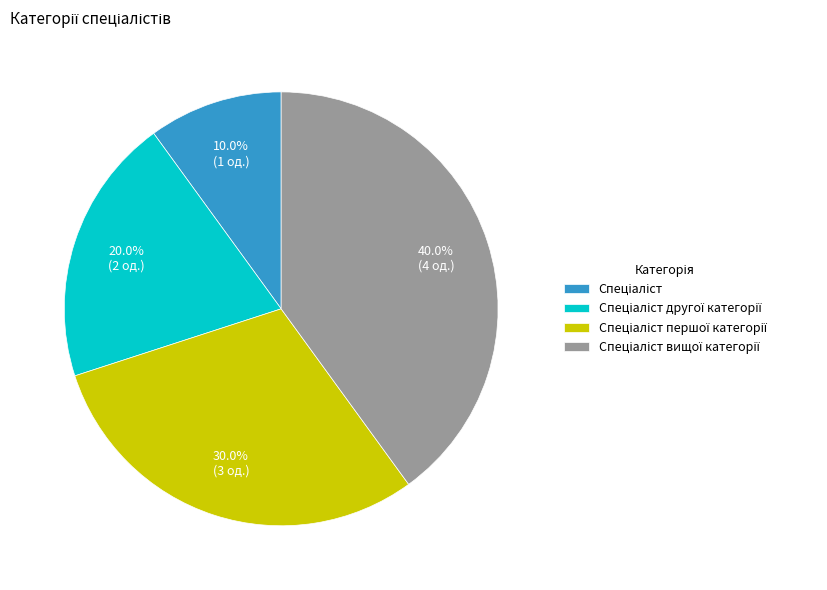

Count the number of slices in the pie.

4